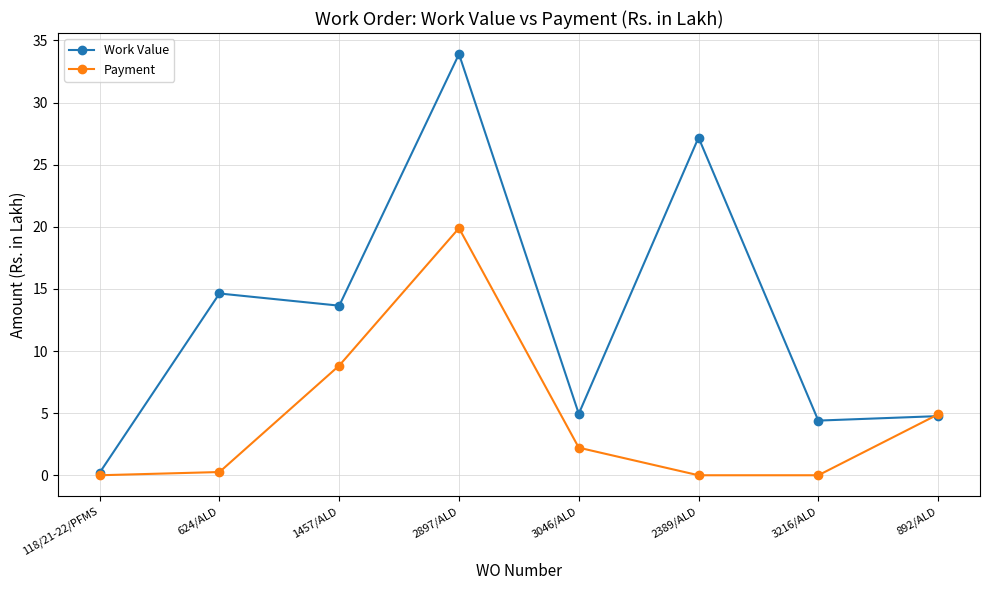

What is the label of the 2nd point from the left?

624/ALD